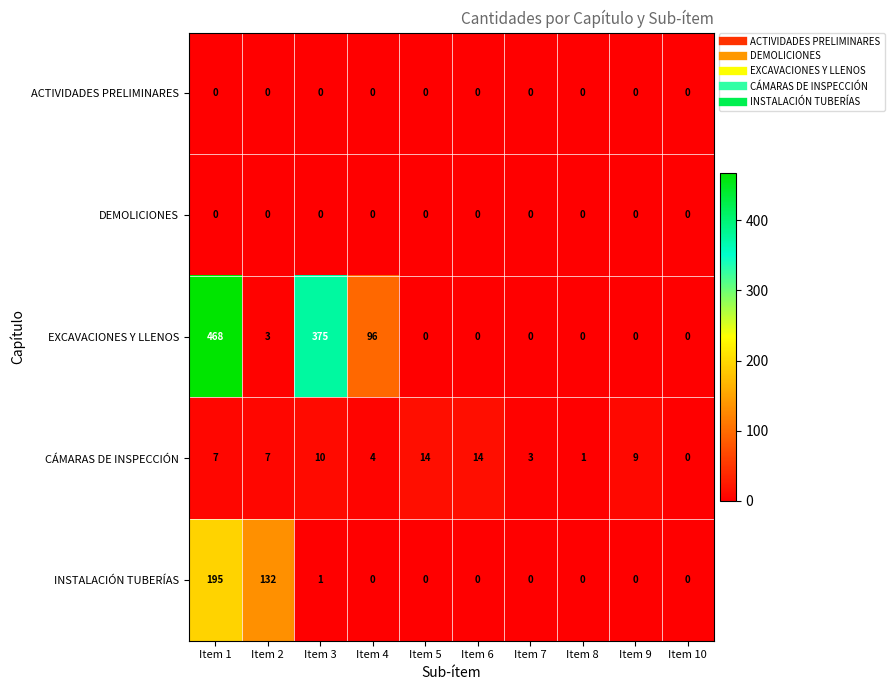

Which series has the largest total across all categories?

EXCAVACIONES Y LLENOS